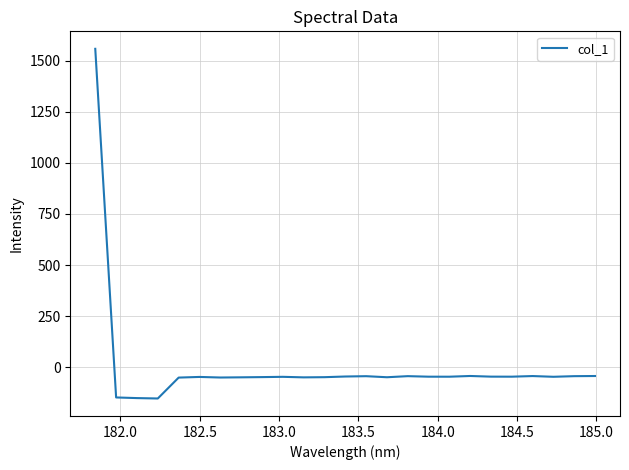

How many values are above zero?

1